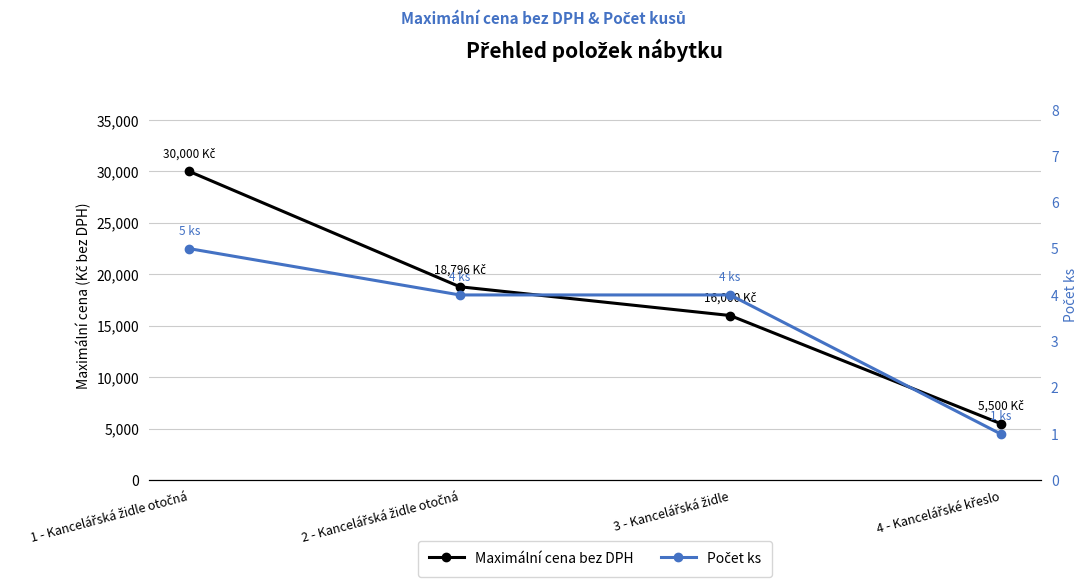

What is the value of the Počet ks point at the 1st from the left?

5